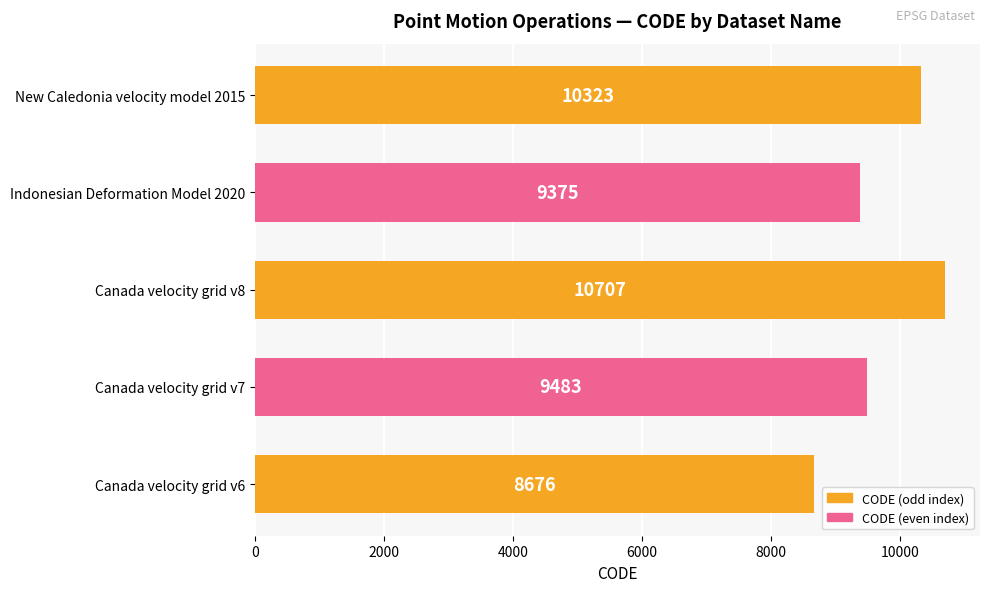

Rank the categories by value from highest to lowest.

Canada velocity grid v8, New Caledonia velocity model 2015, Canada velocity grid v7, Indonesian Deformation Model 2020, Canada velocity grid v6